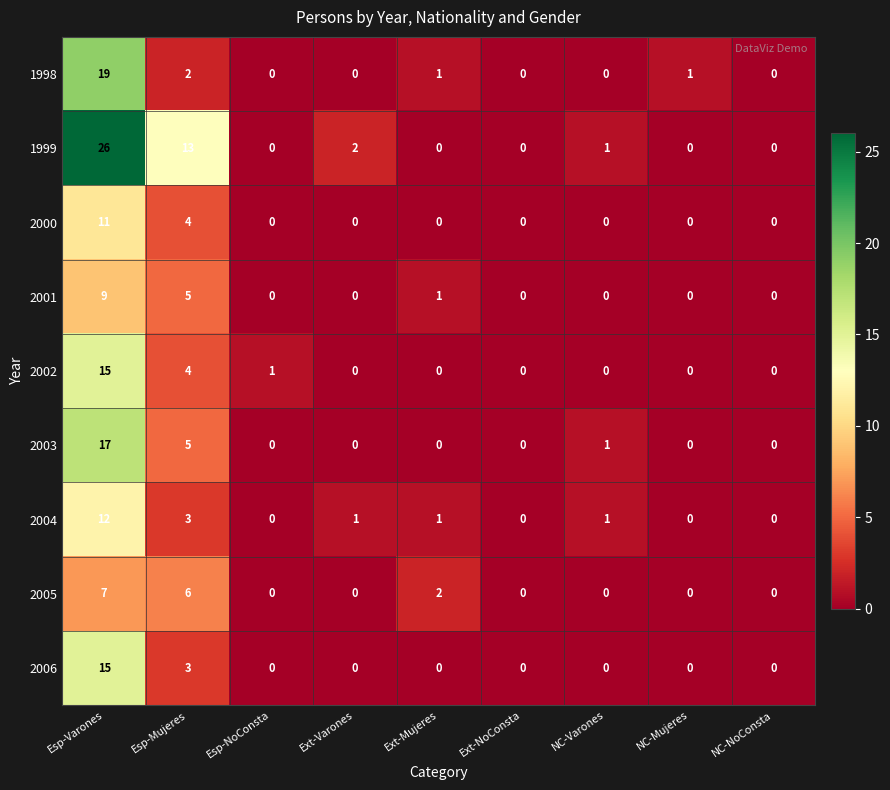

Which series has the largest range (max minus min)?

1999